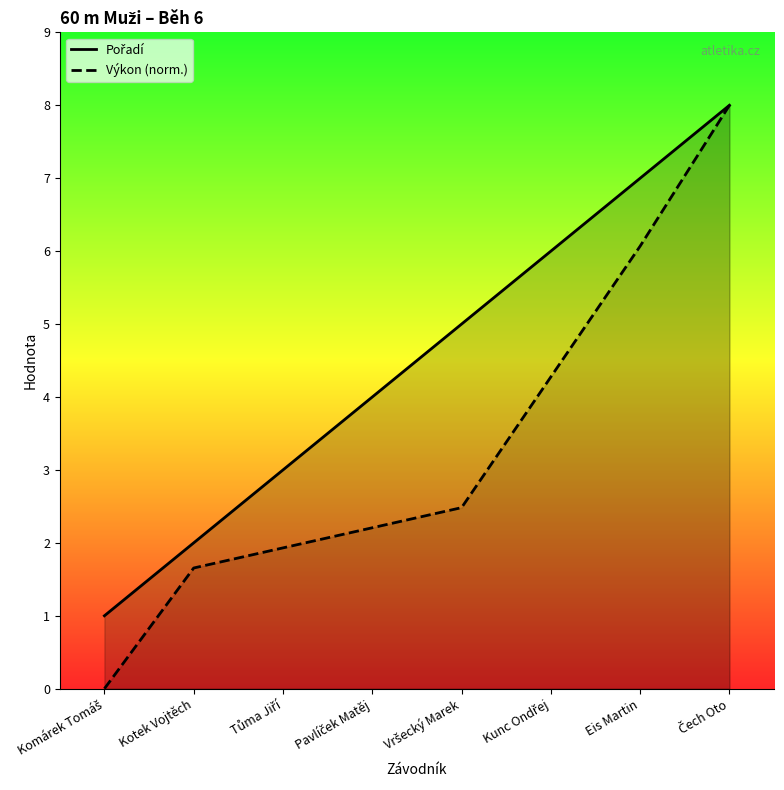

Where does the Pořadí series first go above 5?

Kunc Ondřej